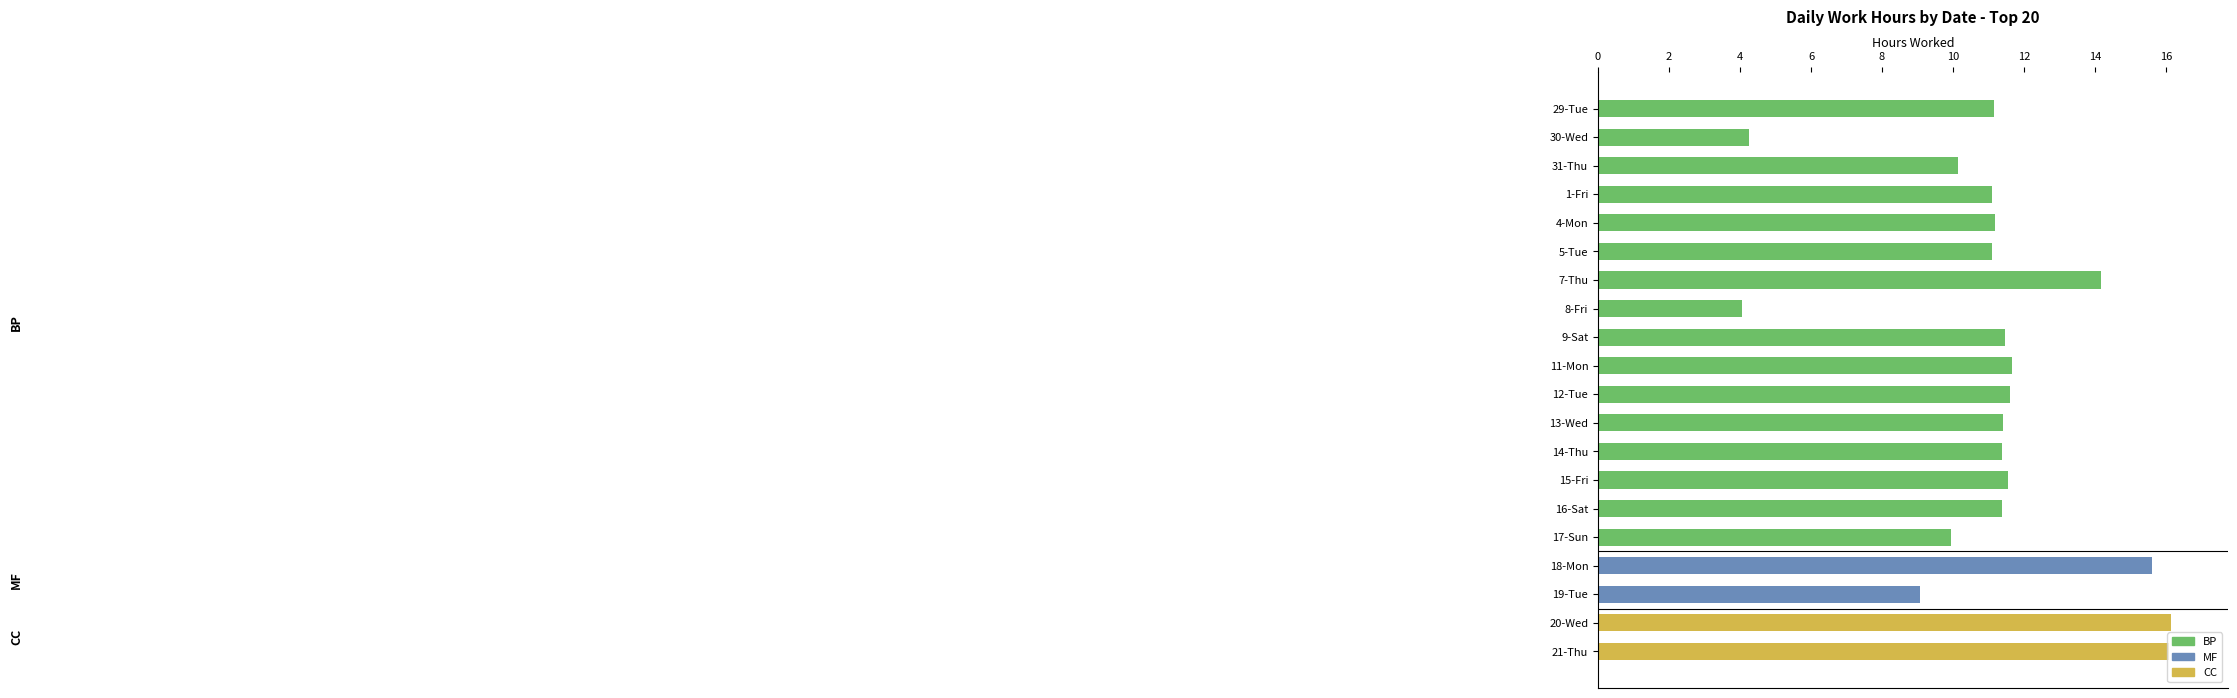

List the labels in order of value, largest first.

20-Wed, 21-Thu, 18-Mon, 7-Thu, 11-Mon, 12-Tue, 15-Fri, 9-Sat, 13-Wed, 14-Thu, 16-Sat, 4-Mon, 29-Tue, 1-Fri, 5-Tue, 31-Thu, 17-Sun, 19-Tue, 30-Wed, 8-Fri